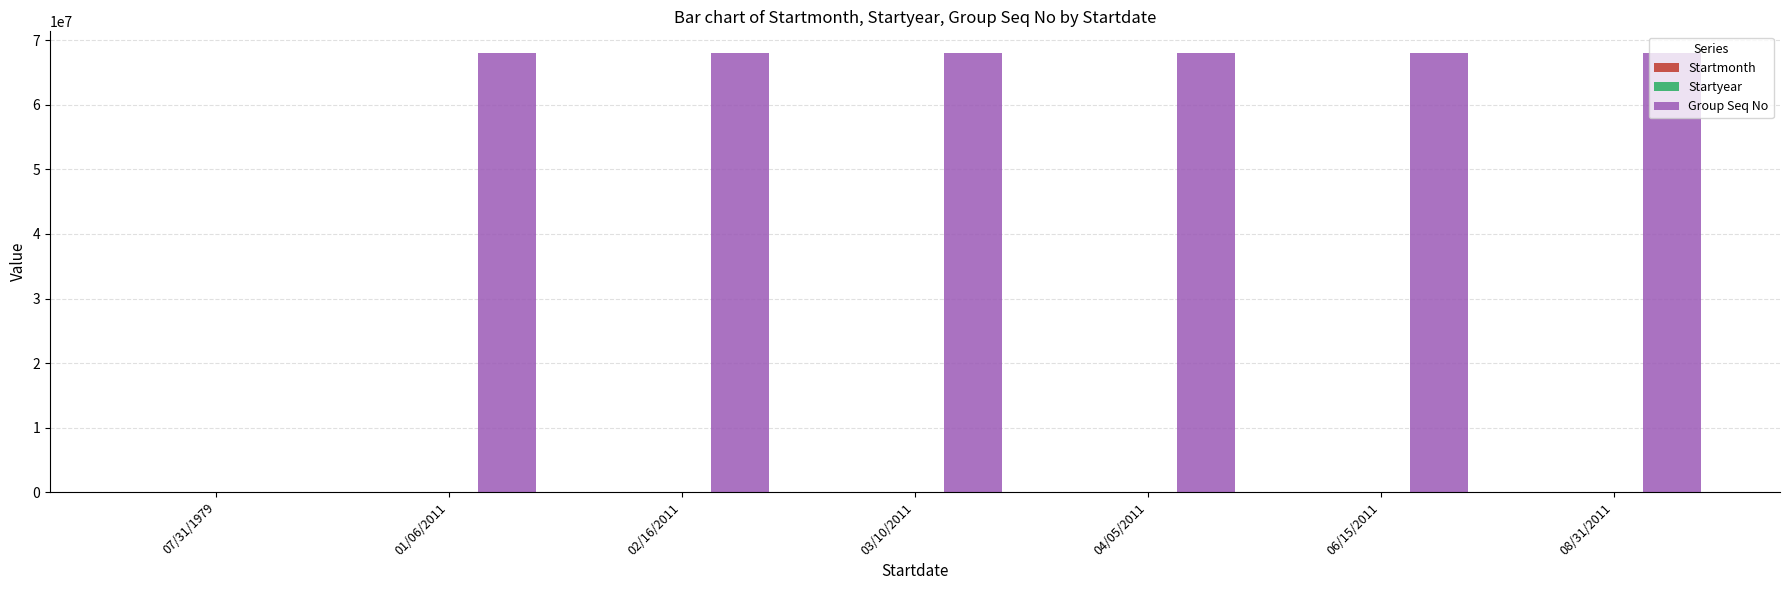

Which series has the largest total across all categories?

Group Seq No